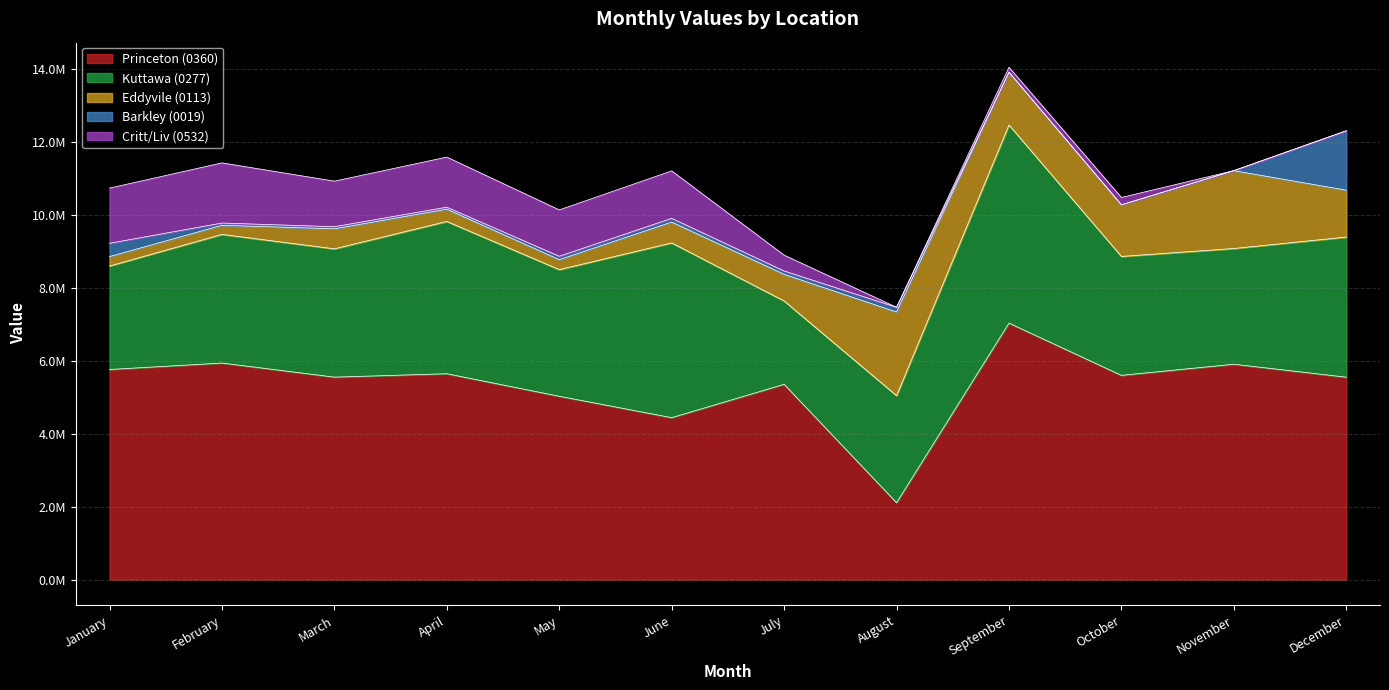

Which series has the widest spread of values?

Princeton (0360)